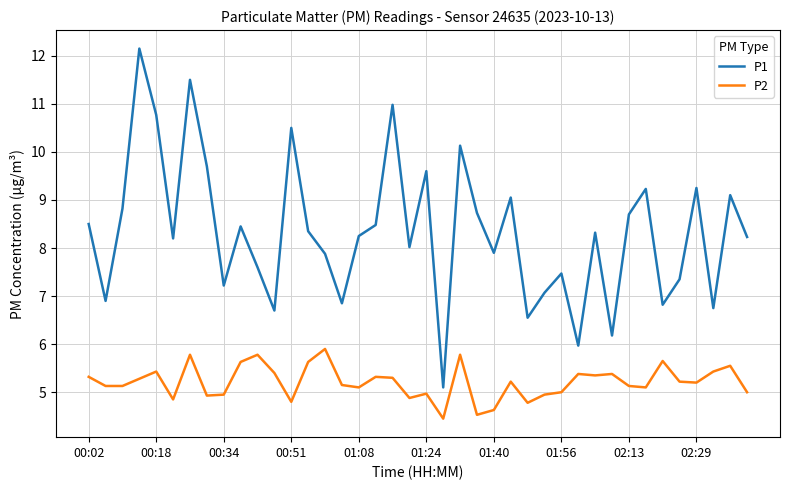

Which series has the largest range (max minus min)?

P1